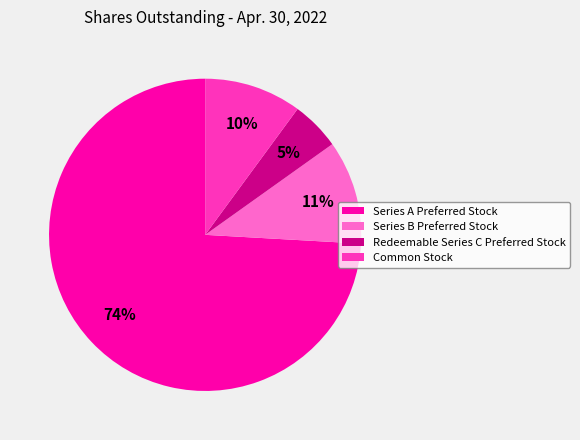

What is the largest slice in the pie chart?

Series A Preferred Stock